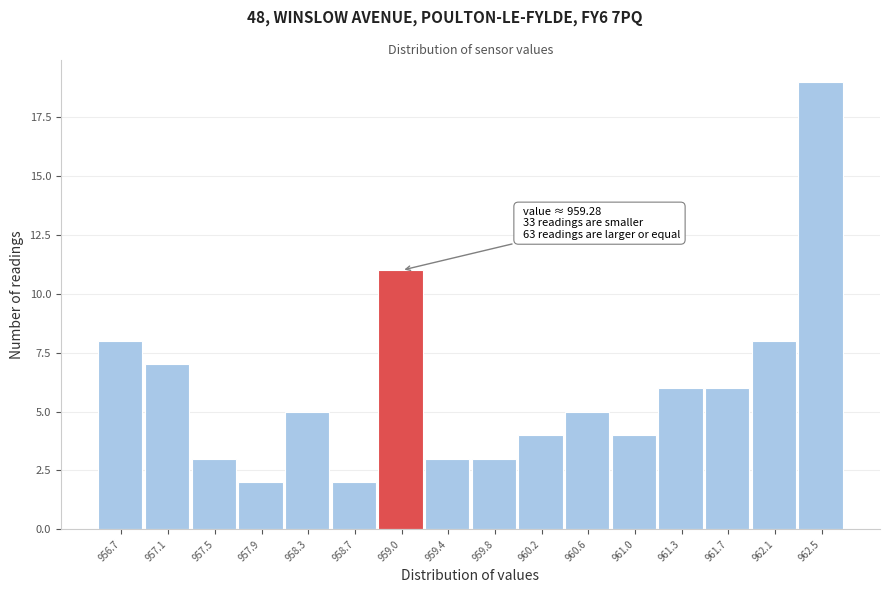

Reading left to right, what are all the values shown in this chart?

956.7=8	957.1=7	957.5=3	957.9=2	958.3=5	958.7=2	959.0=11	959.4=3	959.8=3	960.2=4	960.6=5	961.0=4	961.3=6	961.7=6	962.1=8	962.5=19